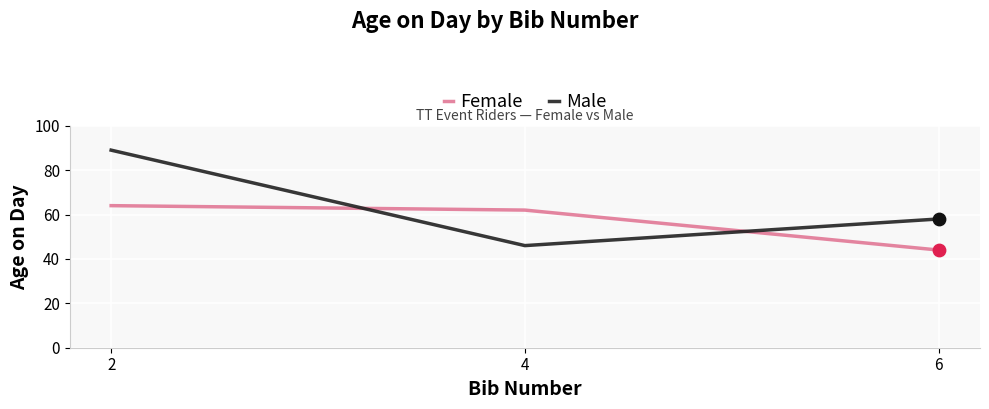

What is the difference between the highest and lowest values at 4?

16